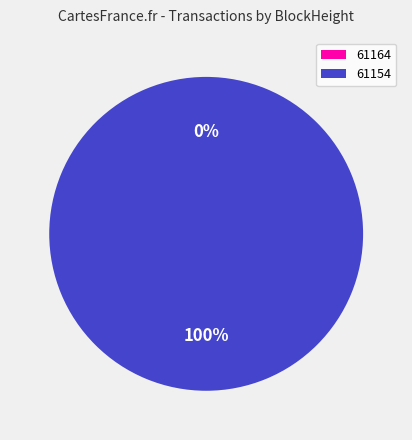

Combined, what portion of the pie is 61164 and 61154?

100.0%